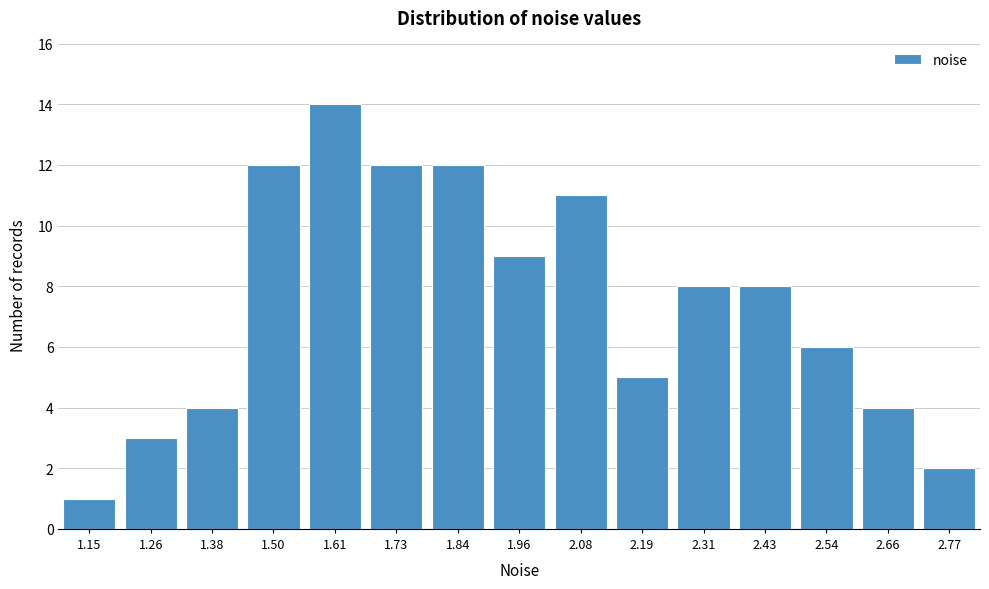

Reading right to left, extract all data points from this chart.

2.77=2	2.66=4	2.54=6	2.43=8	2.31=8	2.19=5	2.08=11	1.96=9	1.84=12	1.73=12	1.61=14	1.50=12	1.38=4	1.26=3	1.15=1